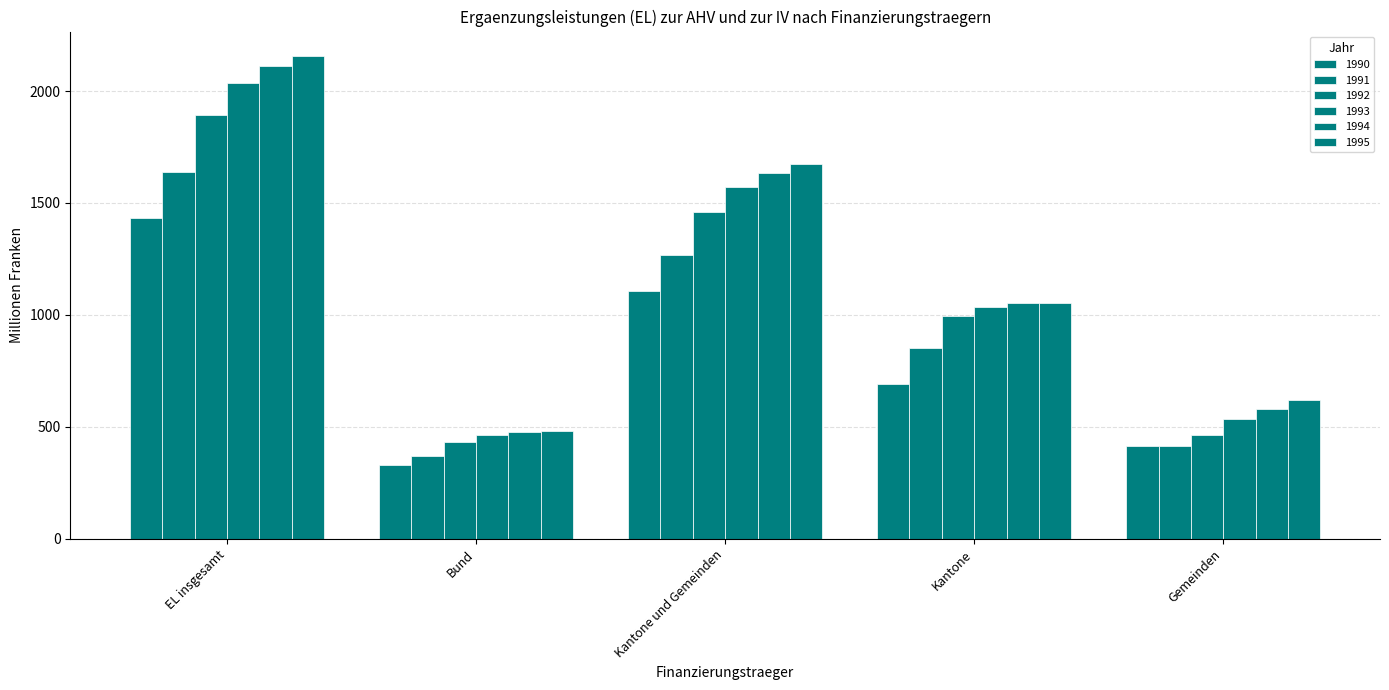

What is the difference between the maximum and minimum values in the 1991 series?

1266.4